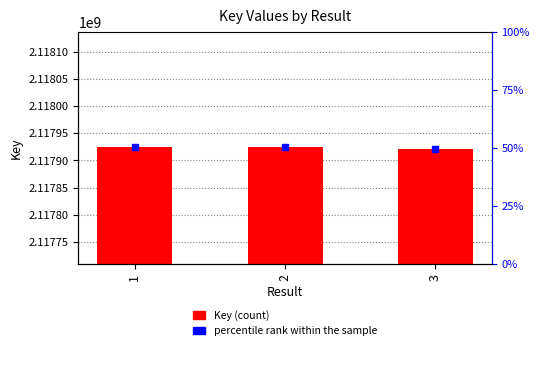

What is the value of the 3rd bar from the left?

2117920988